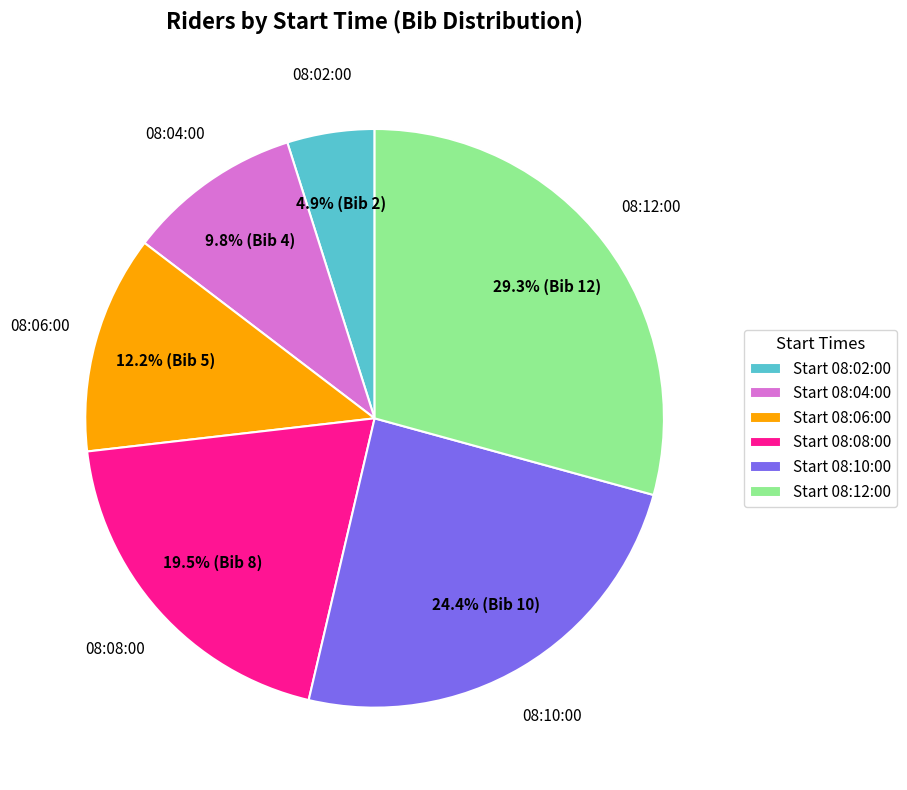

Approximately how many times larger is the value at 08:08:00 compared to 08:04:00?

2.0